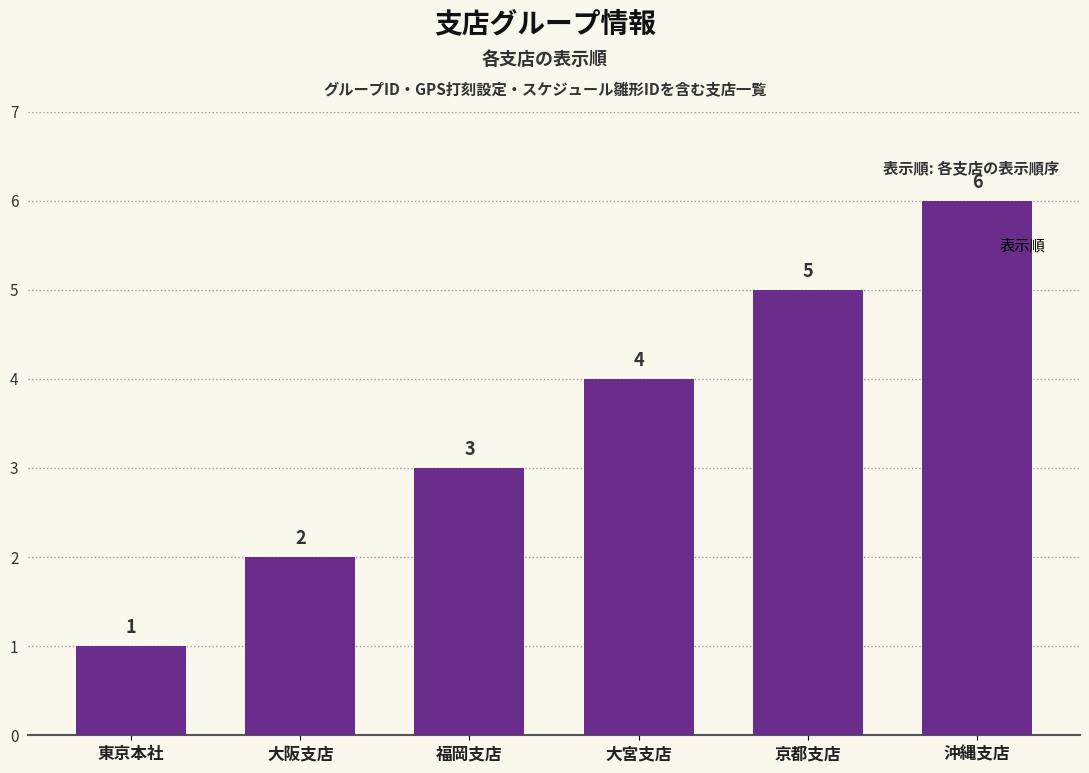

Which label corresponds to the smallest value in the chart?

東京本社